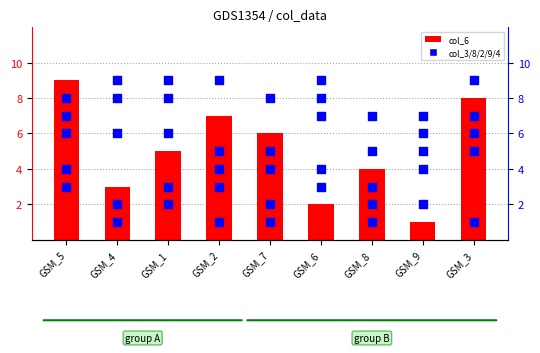

Which series reaches the maximum Y coordinate?

col_6